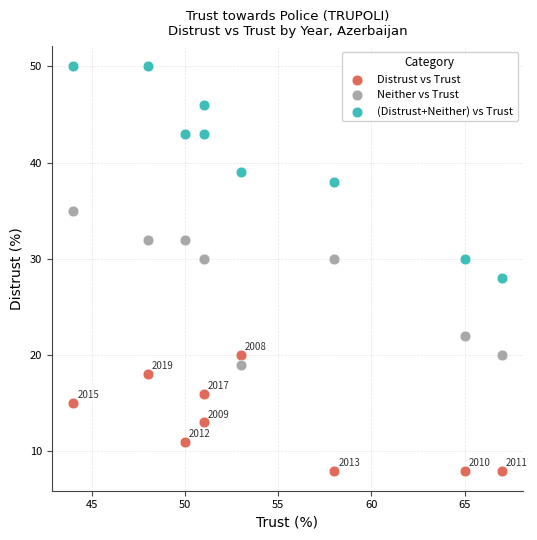

What is the X range (max minus min) for the scatter plot?

23